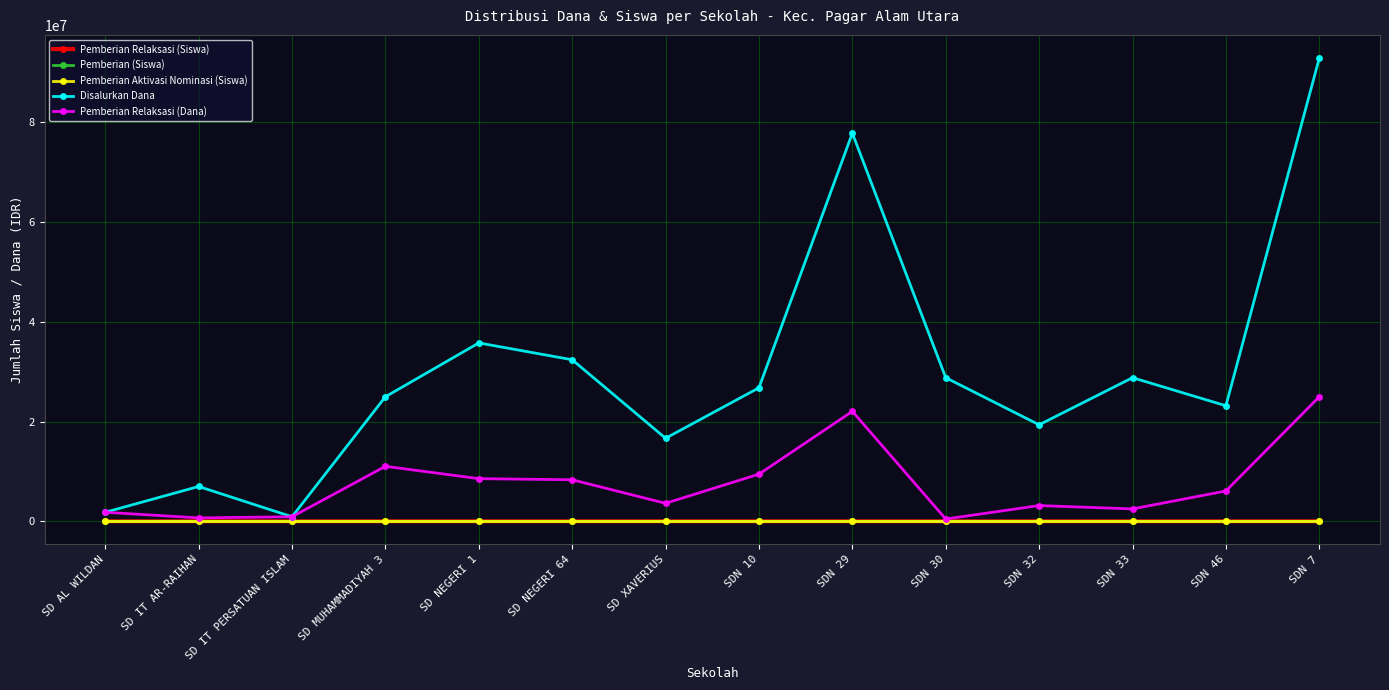

Between SDN 46 and SDN 7, which series saw the biggest shift?

Disalurkan Dana